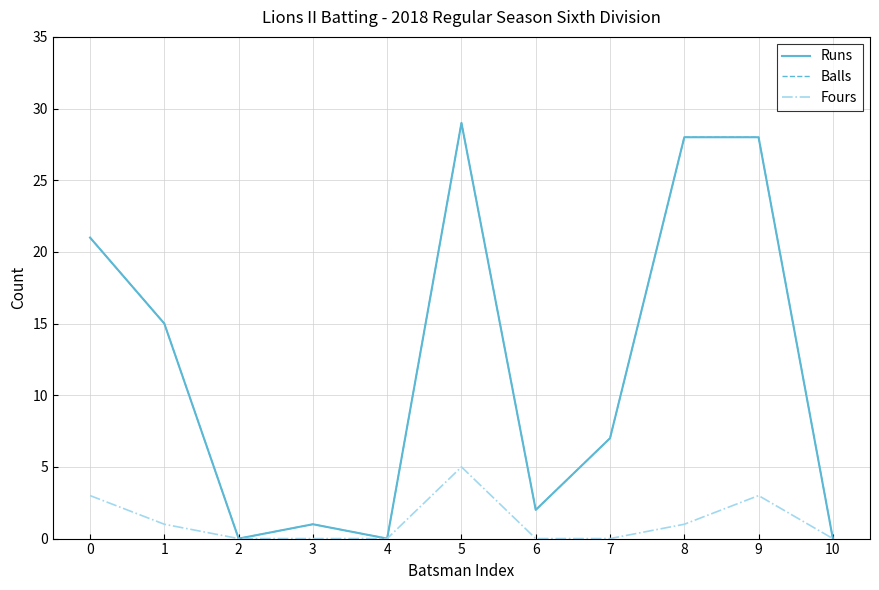

Reading left to right, transcribe all the data shown in this chart.

Runs: 0=21	1=15	2=0	3=1	4=0	5=29	6=2	7=7	8=28	9=28	10=0
Balls: 0=21	1=15	2=0	3=1	4=0	5=29	6=2	7=7	8=28	9=28	10=0
Fours: 0=3	1=1	2=0	3=0	4=0	5=5	6=0	7=0	8=1	9=3	10=0